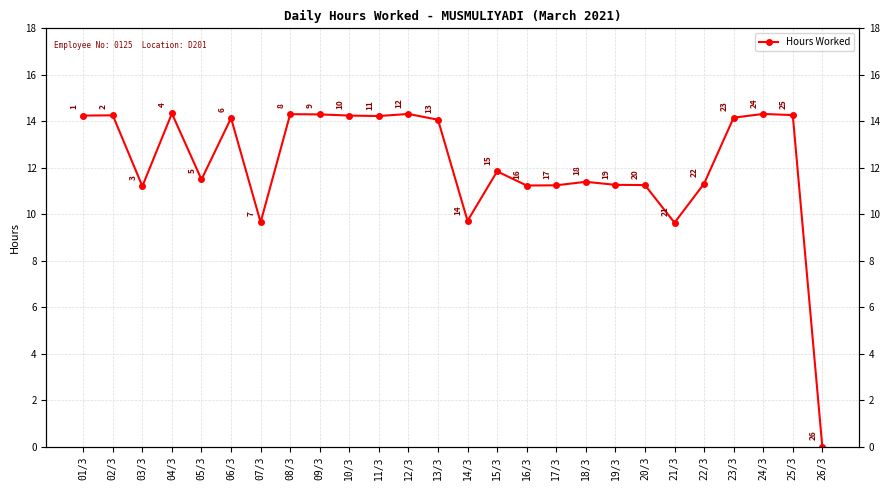

What is the average value?

12.2